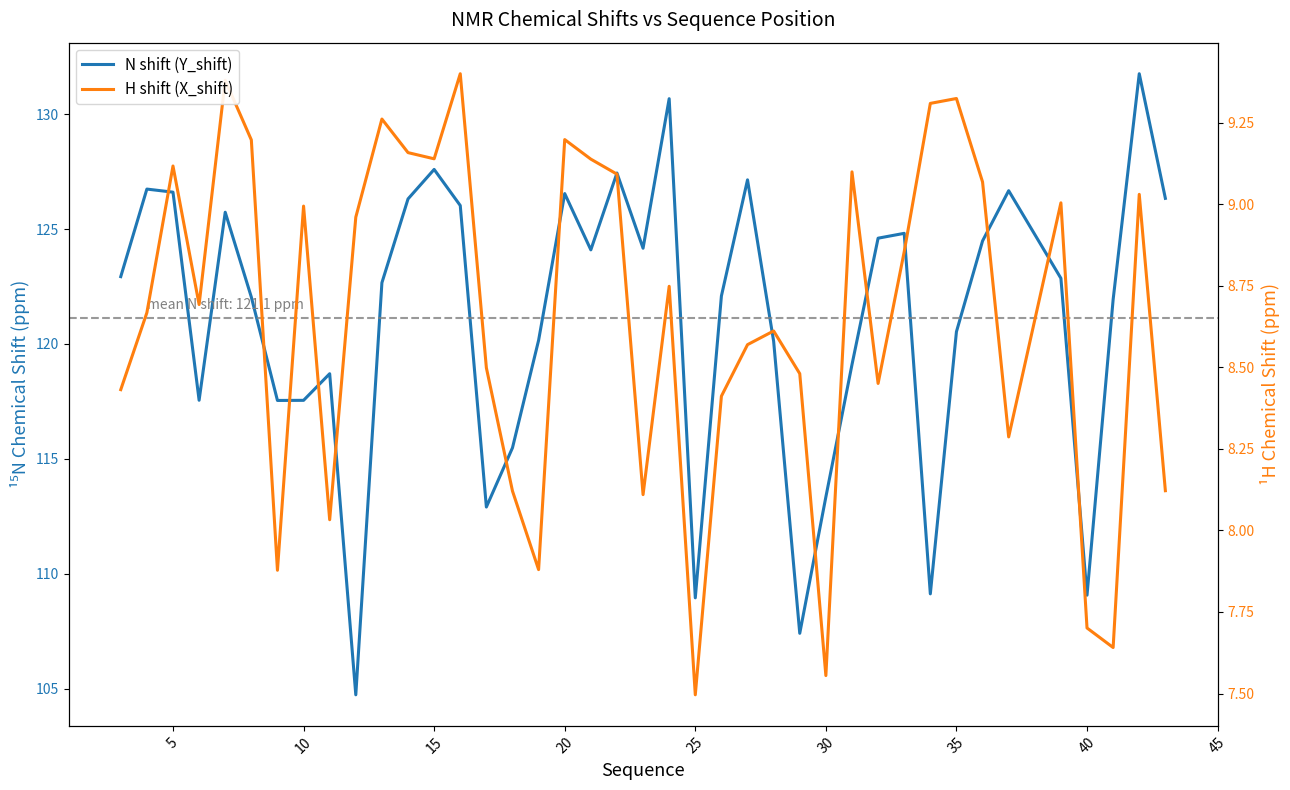

Reading left to right, list all the values displayed in this chart.

N shift (Y_shift): 122.9	126.7	126.6	117.6	125.7	122.0	117.5	117.5	118.7	104.7	122.7	126.3	127.6	126.0	112.9	115.5	120.2	126.5	124.1	127.4	124.2	130.7	109.0	122.1	127.1	120.1	107.4	113.3	119.1	124.6	124.8	109.1	120.5	124.5	126.7	122.9	109.1	121.9	131.8	126.3
H shift (X_shift): 8.4	8.7	9.1	8.7	9.4	9.2	7.9	9.0	8.0	9.0	9.3	9.2	9.1	9.4	8.5	8.1	7.9	9.2	9.1	9.1	8.1	8.7	7.5	8.4	8.6	8.6	8.5	7.6	9.1	8.5	8.9	9.3	9.3	9.1	8.3	9.0	7.7	7.6	9.0	8.1